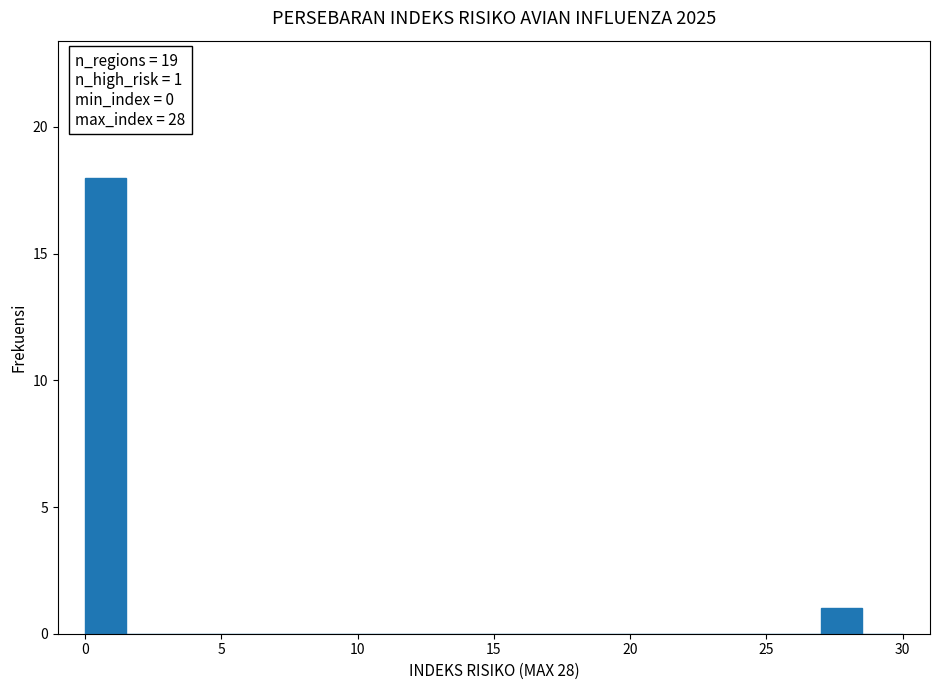

Read against the x-axis, roughly where is the centre of the tallest bar?

1.0